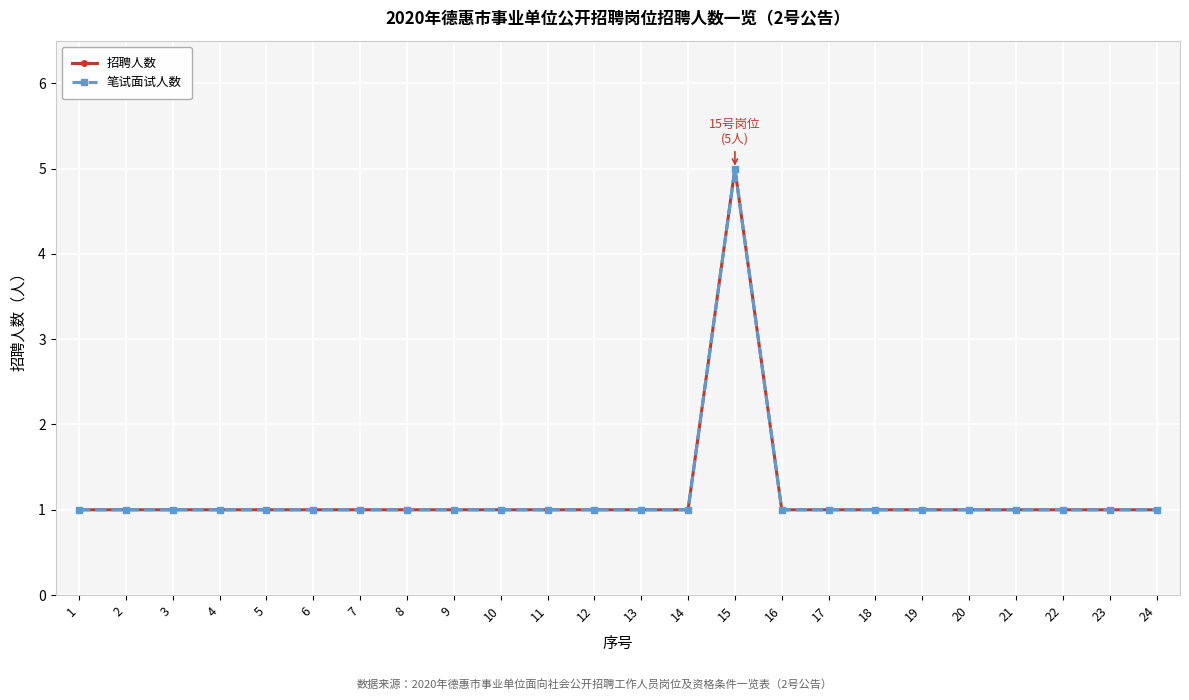

How many interior local peaks does the 笔试面试人数 series have?

1